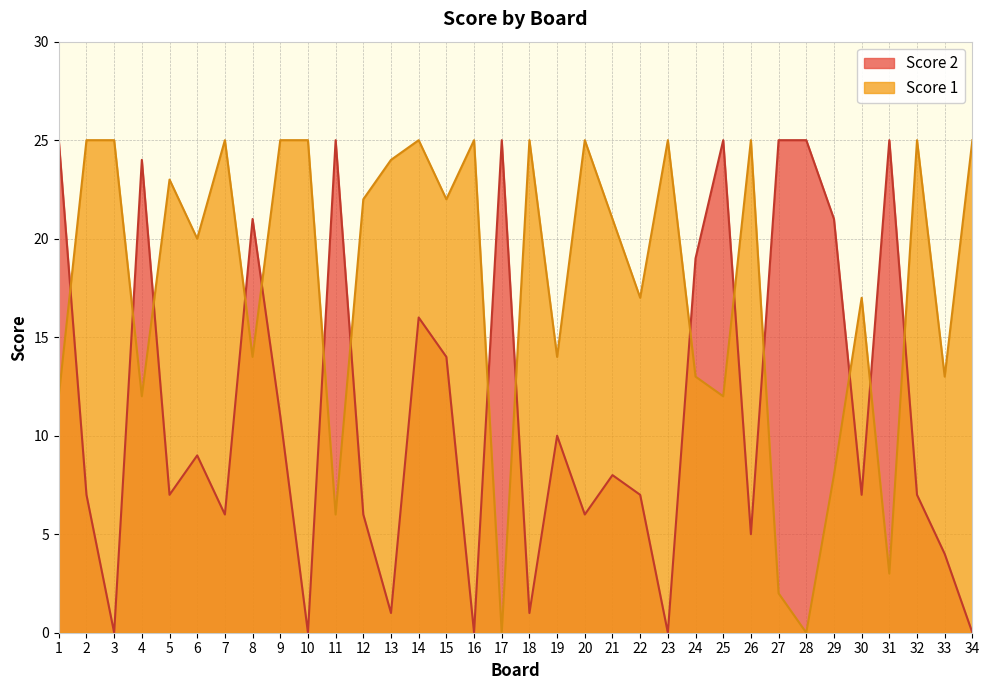

What is the difference between the Score 2 values at 33 and 6?

5